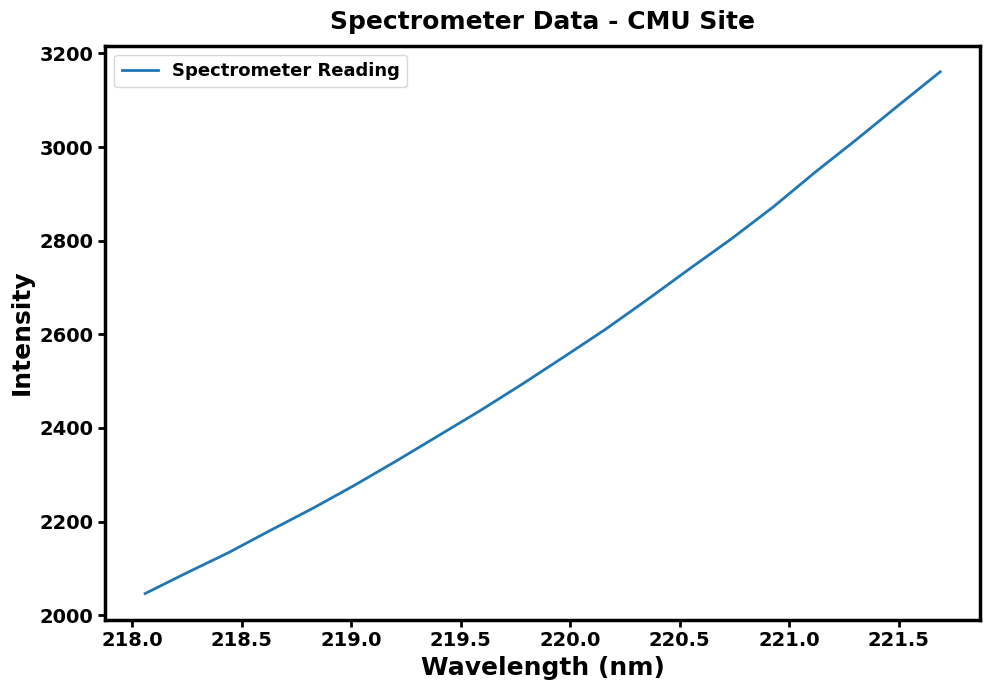

What is the maximum value shown in the chart?

3160.8